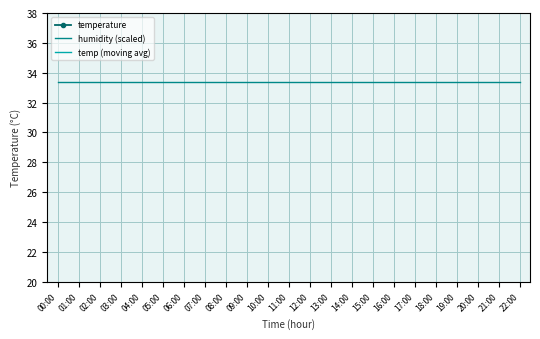

What is the greatest value displayed?

33.4